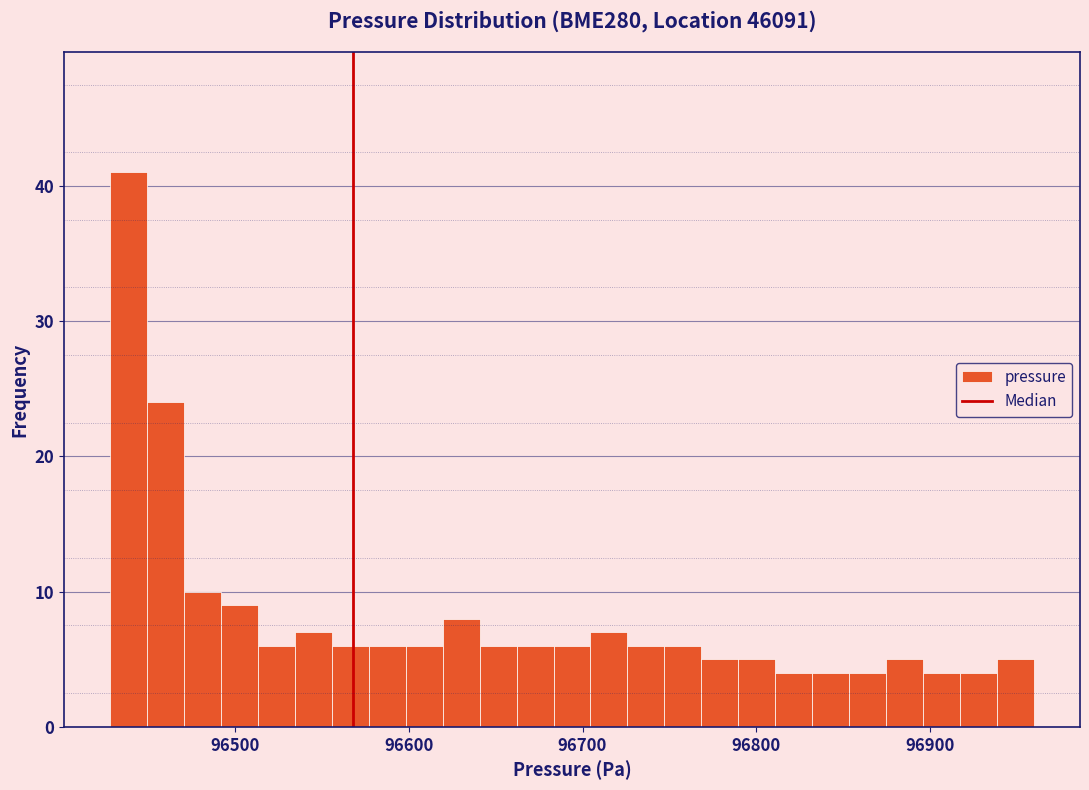

Read against the x-axis, roughly where is the centre of the tallest bar?

96440